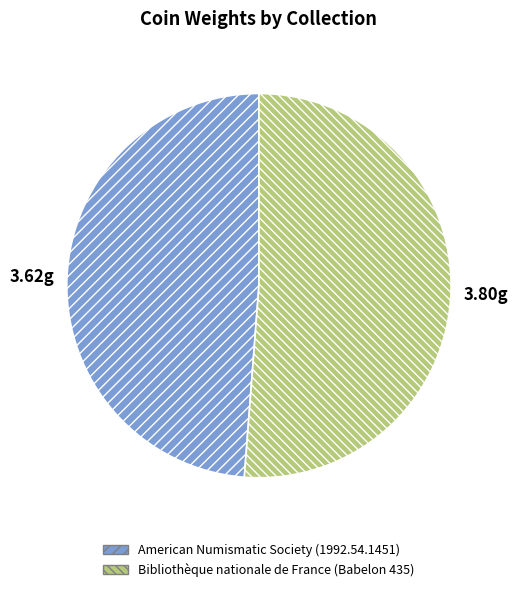

Which category has the smallest portion of the pie?

American Numismatic Society (1992.54.1451)